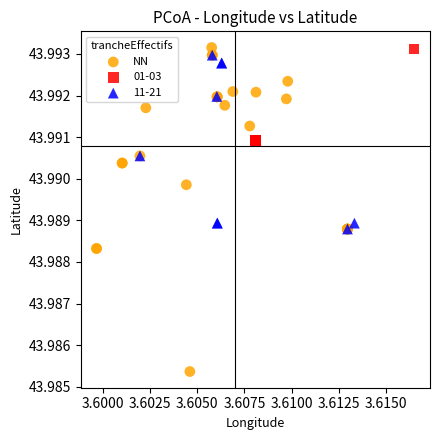

Which series has the largest Y range (max minus min)?

NN